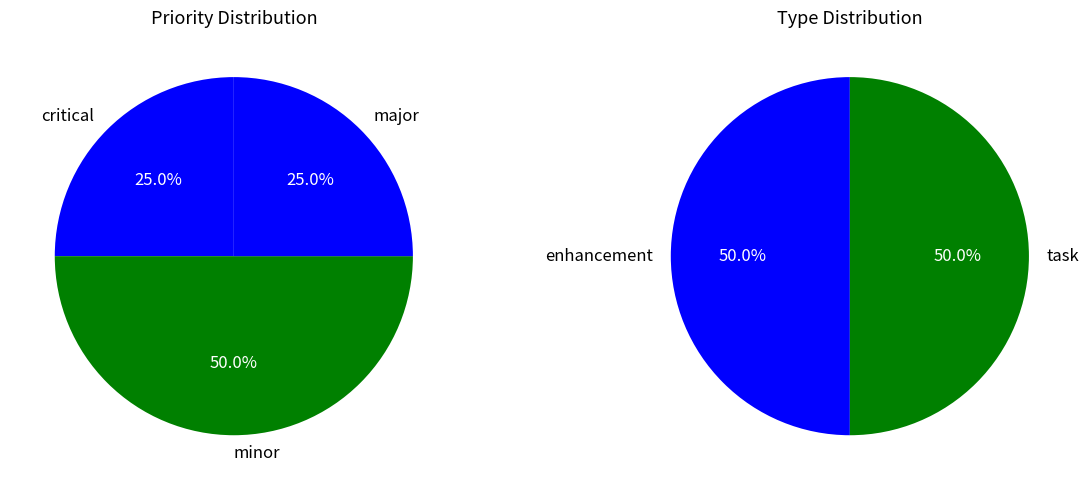

Does any single category account for the majority?

No